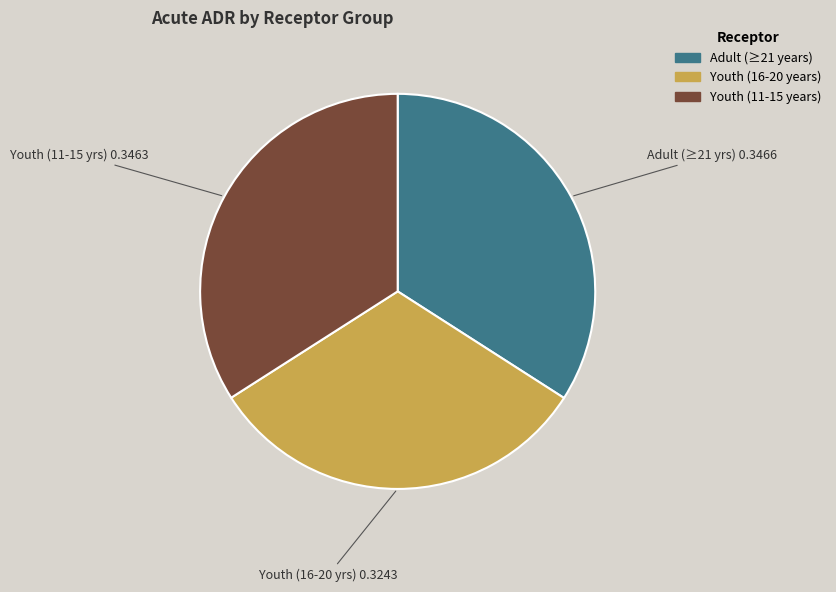

Approximately how many times larger is the value at Youth (16-20 years) compared to Youth (11-15 years)?

0.9